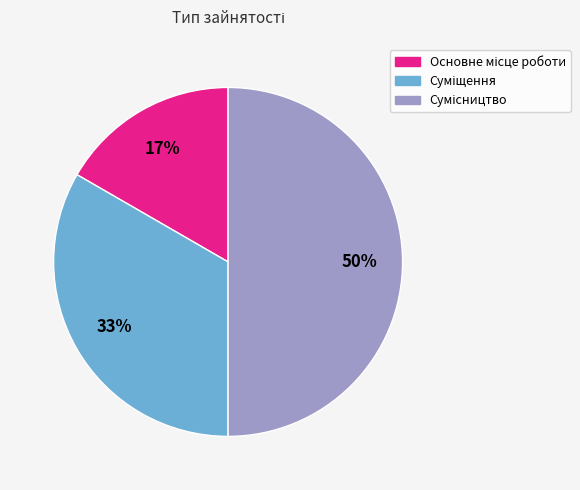

How many slices are in this pie chart?

3